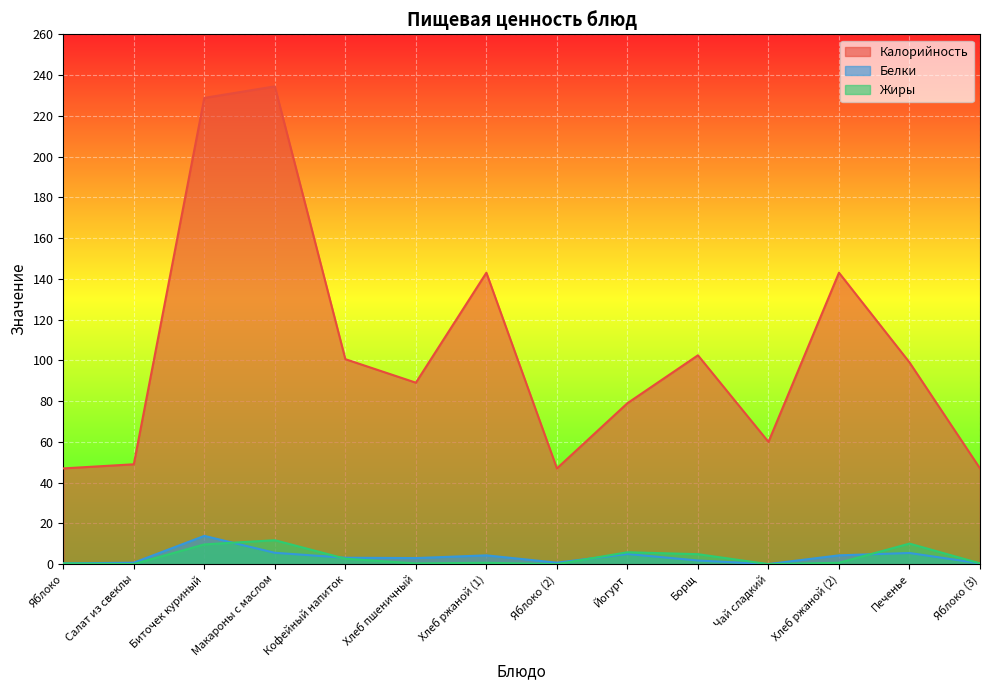

What is the highest value of the Жиры series?

11.8